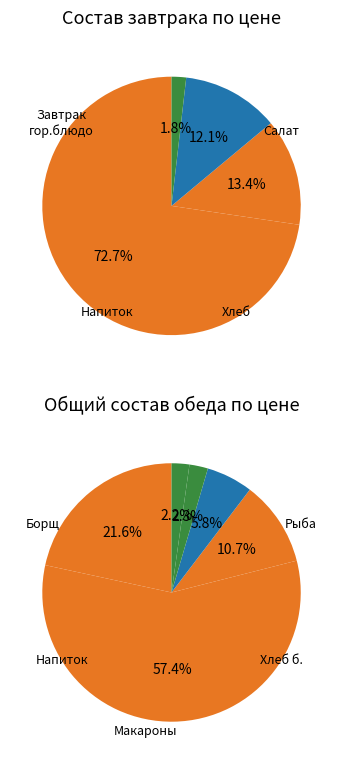

Between Хлеб ржано-пшеничный and Салат винегрет овощной, which is larger?

Салат винегрет овощной